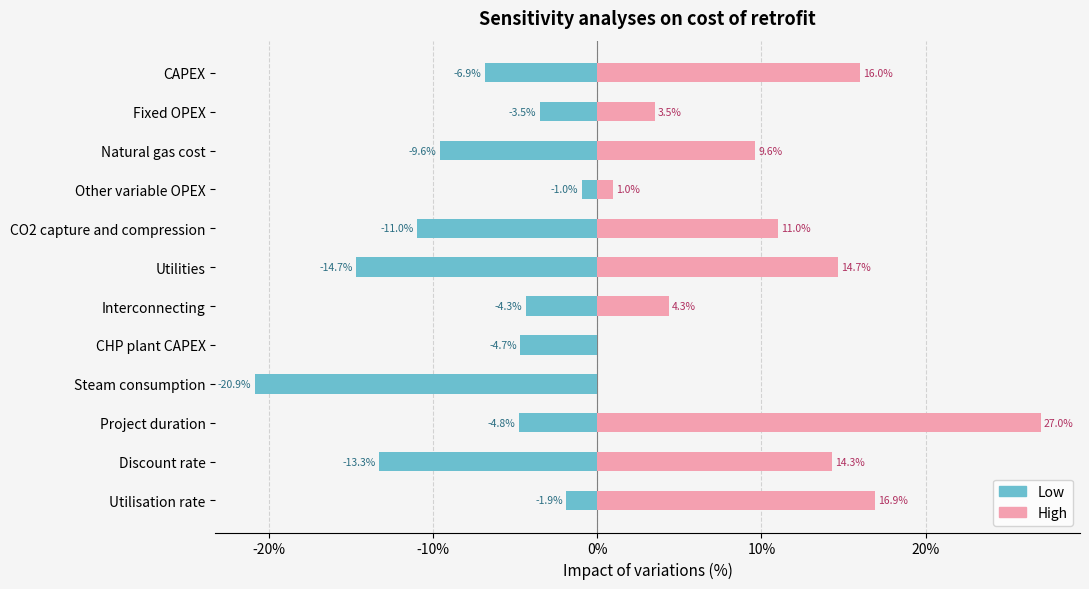

The Low series shows -0.0 at Fixed OPEX. True or false?

False